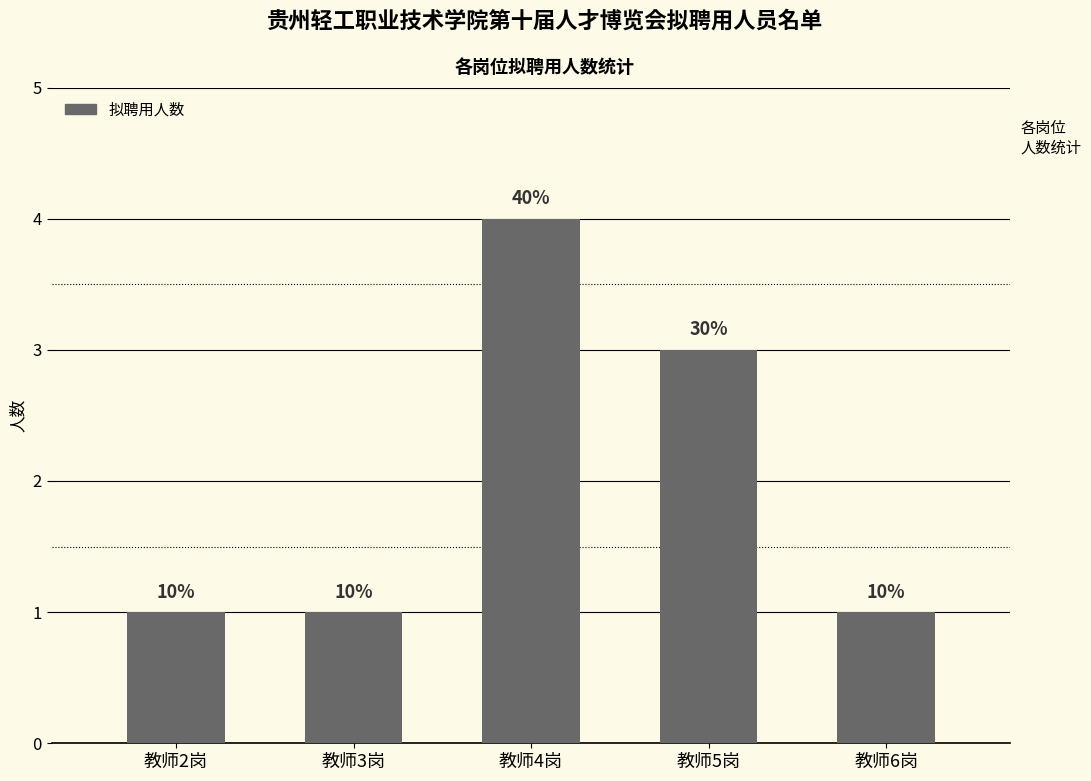

What is the label of the 5th bar from the right?

教师2岗